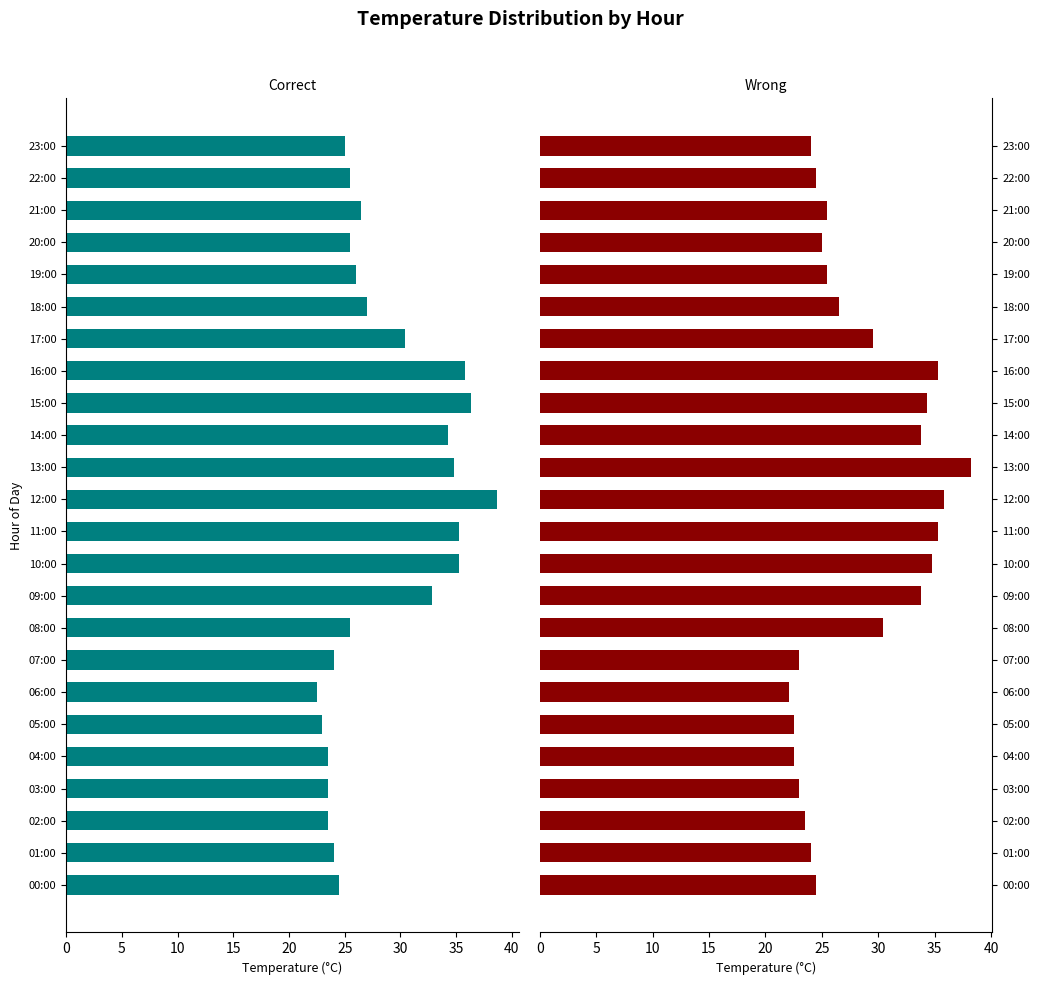

List the series in order of their overall mean, lowest first.

Correct, Wrong